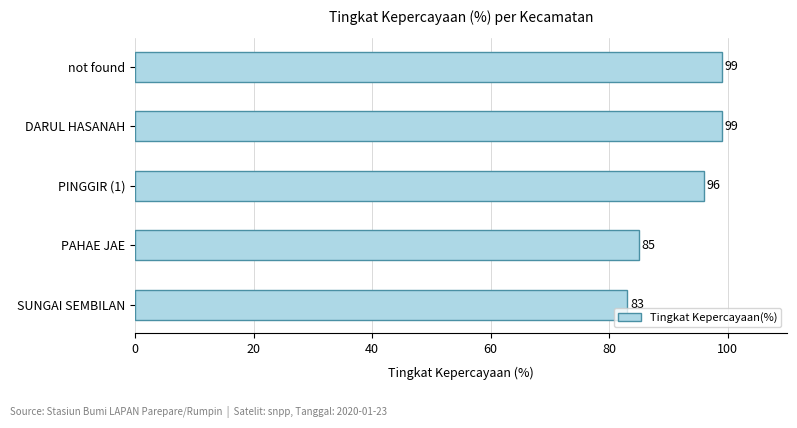

What is the difference between the values at PINGGIR (1) and DARUL HASANAH?

3